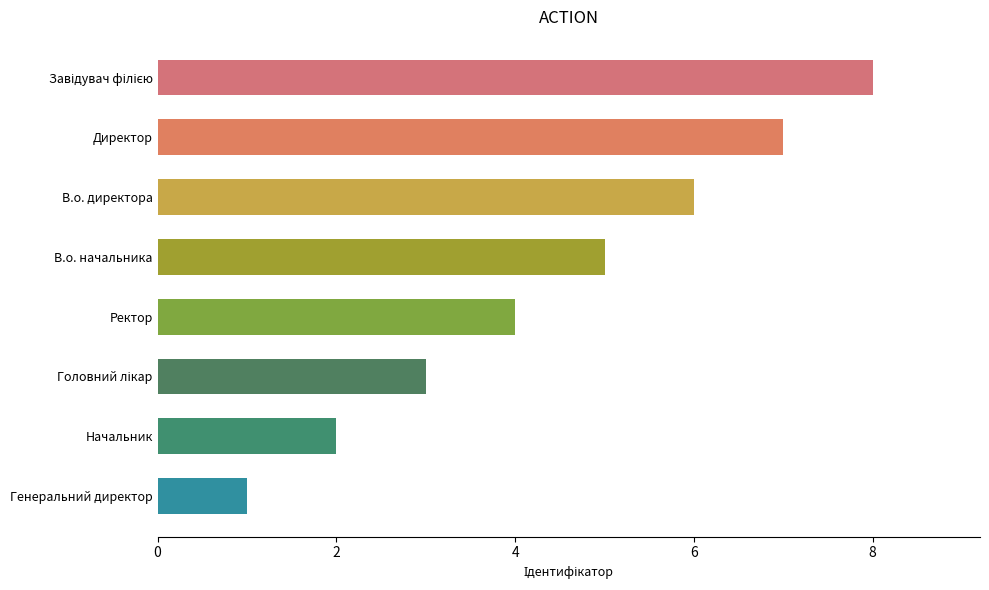

What is the sum of all values?

36